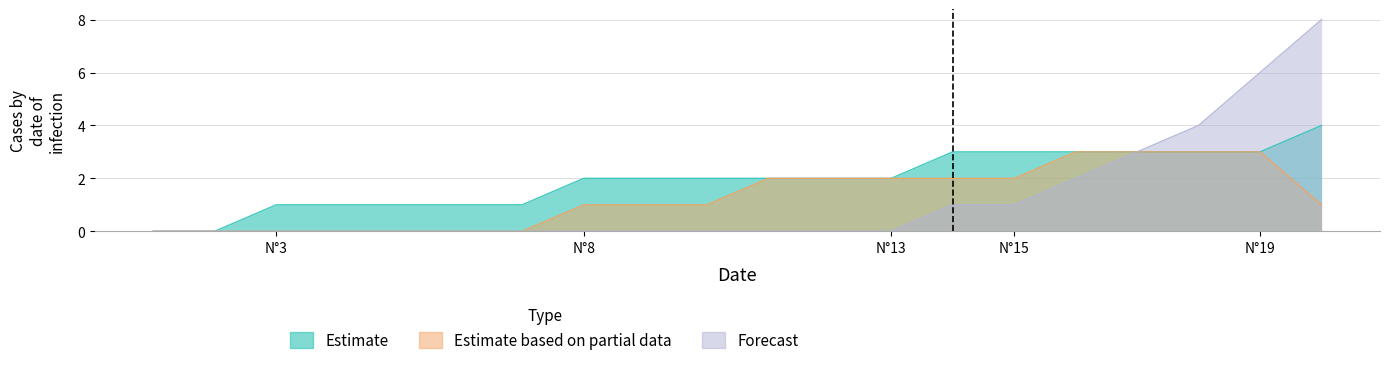

Is the value of Forecast at 19 greater than the value of Estimate based on partial data at 5?

Yes